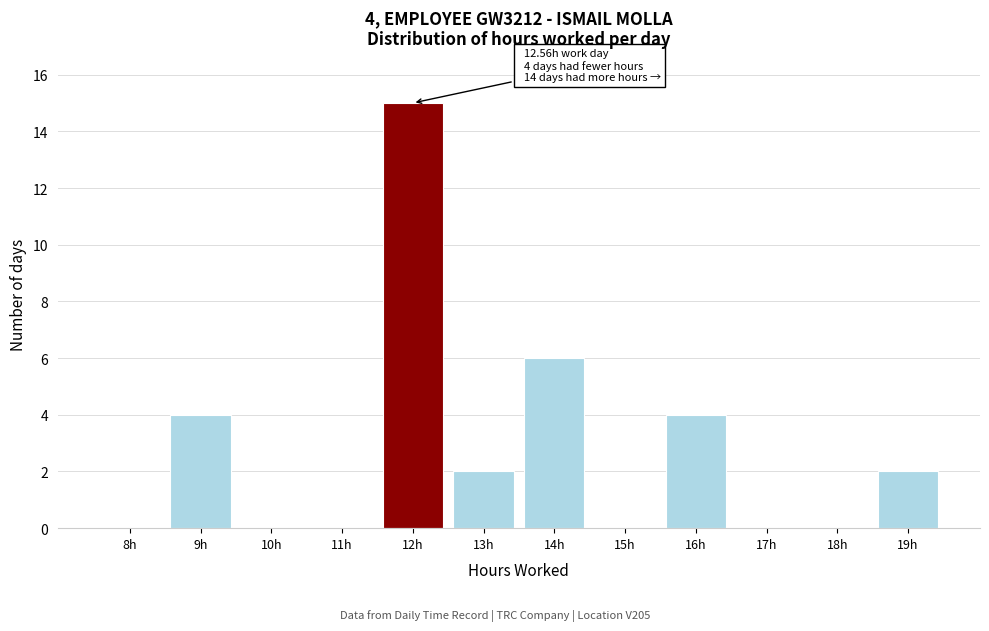

Reading left to right, transcribe all the data shown in this chart.

8h=0	9h=4	10h=0	11h=0	12h=15	13h=2	14h=6	15h=0	16h=4	17h=0	18h=0	19h=2